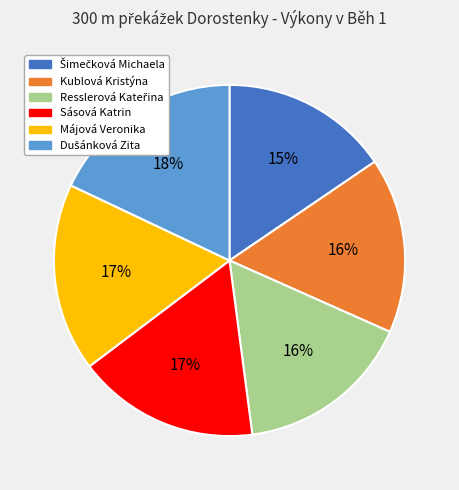

How many slices are in this pie chart?

6